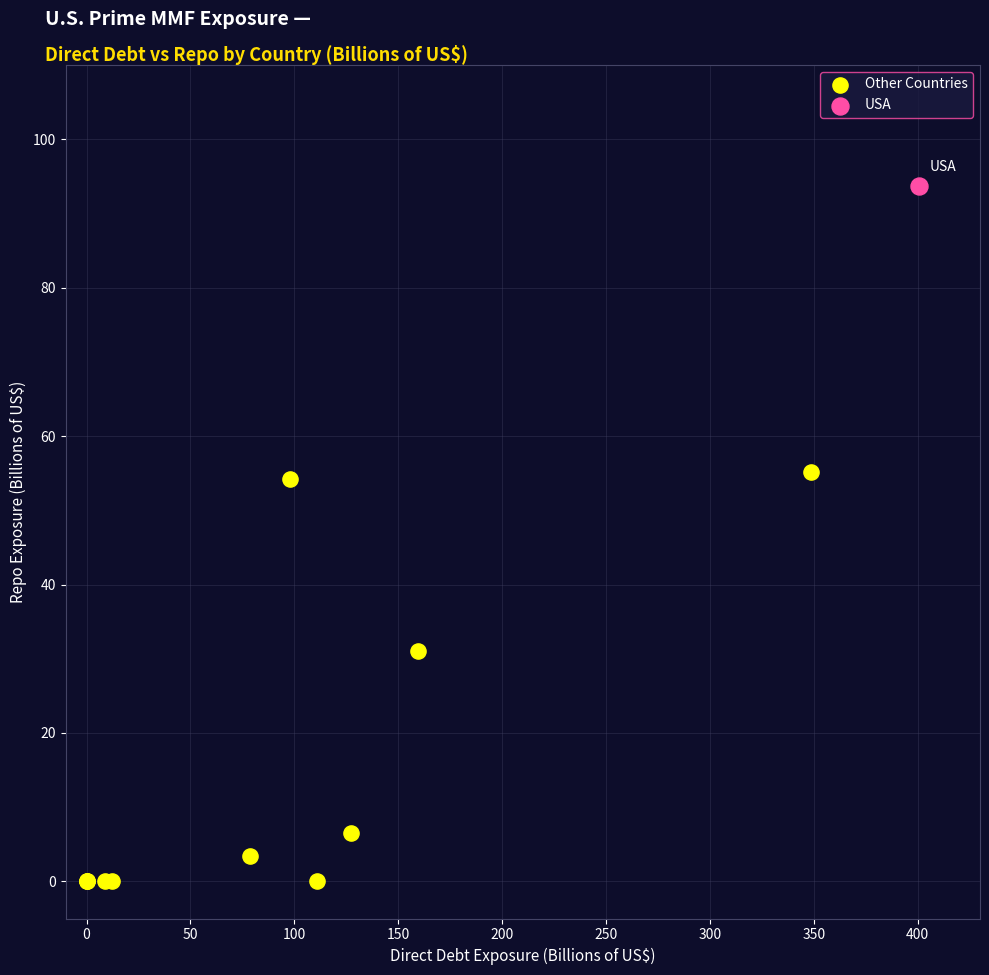

What are all the series names shown in the legend?

Other Countries, USA